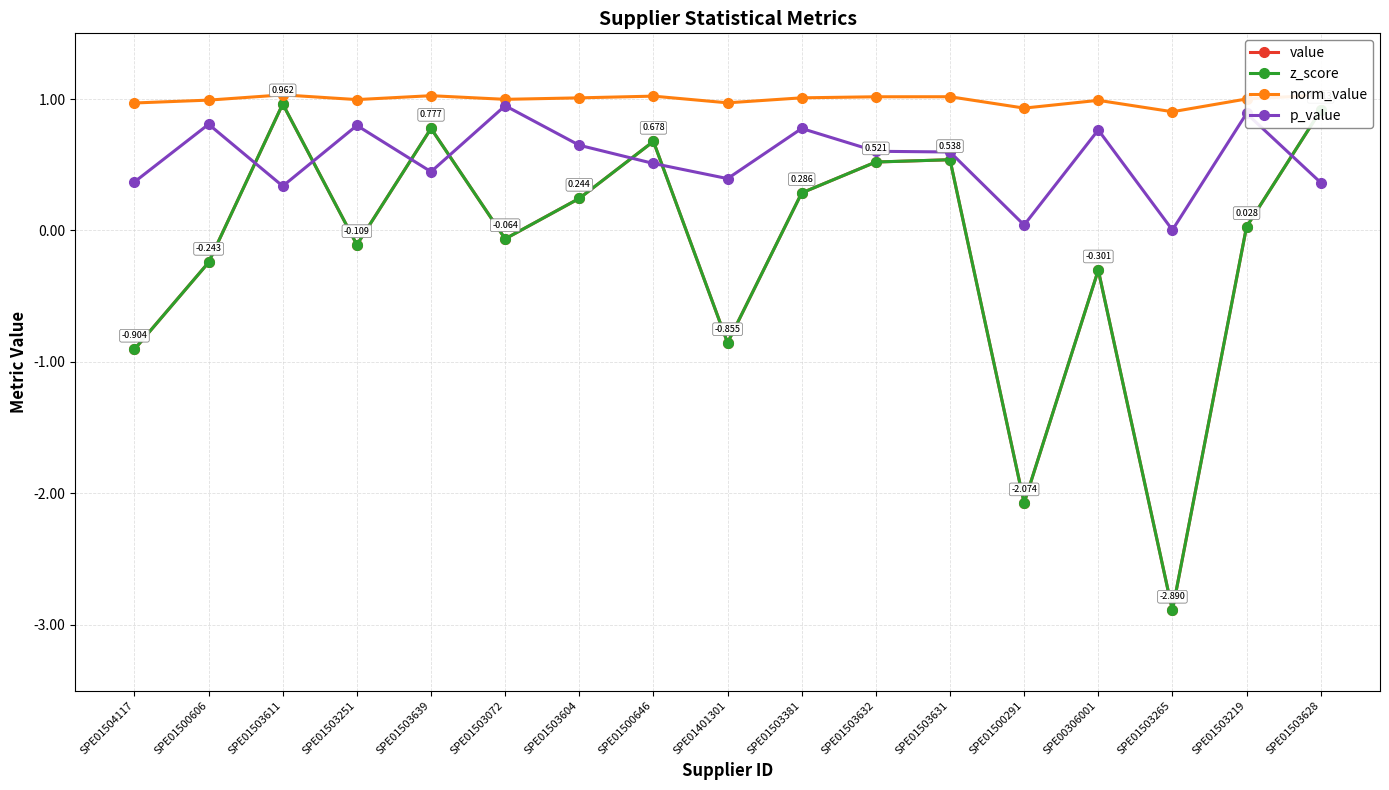

In value, how many points are higher than both neighbors (excluding endpoints)?

5